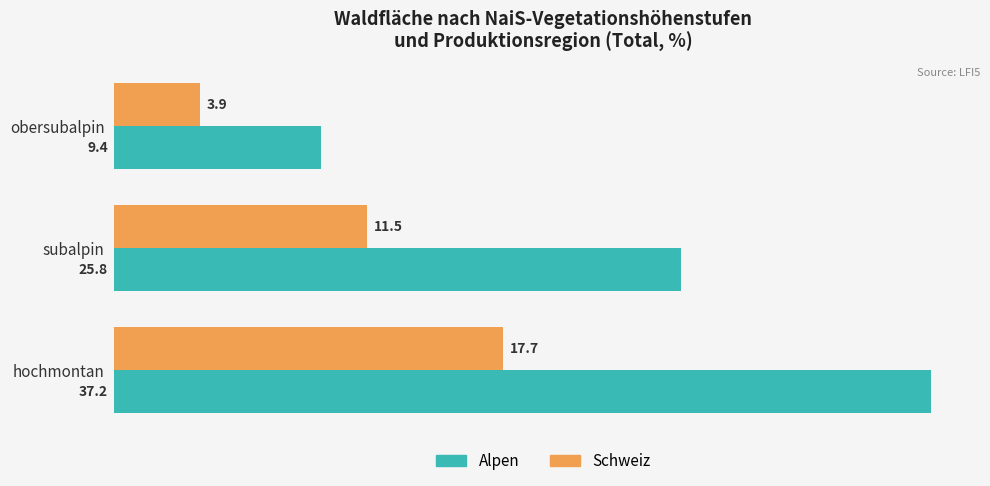

List the series in order of their peak value, highest first.

Alpen, Schweiz